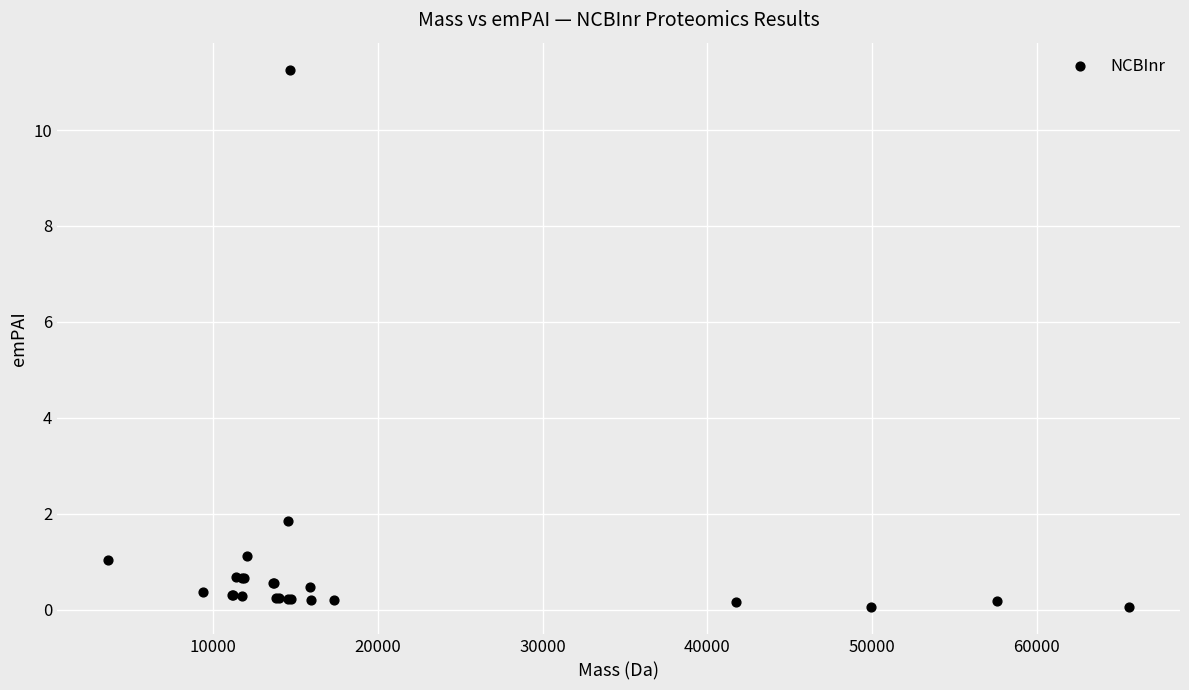

What Y value in the scatter plot is closest to 5?

1.9